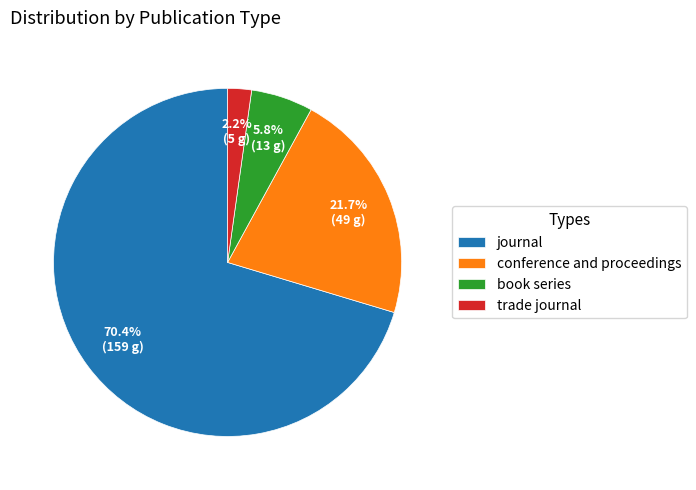

Which category has the biggest portion of the pie?

journal